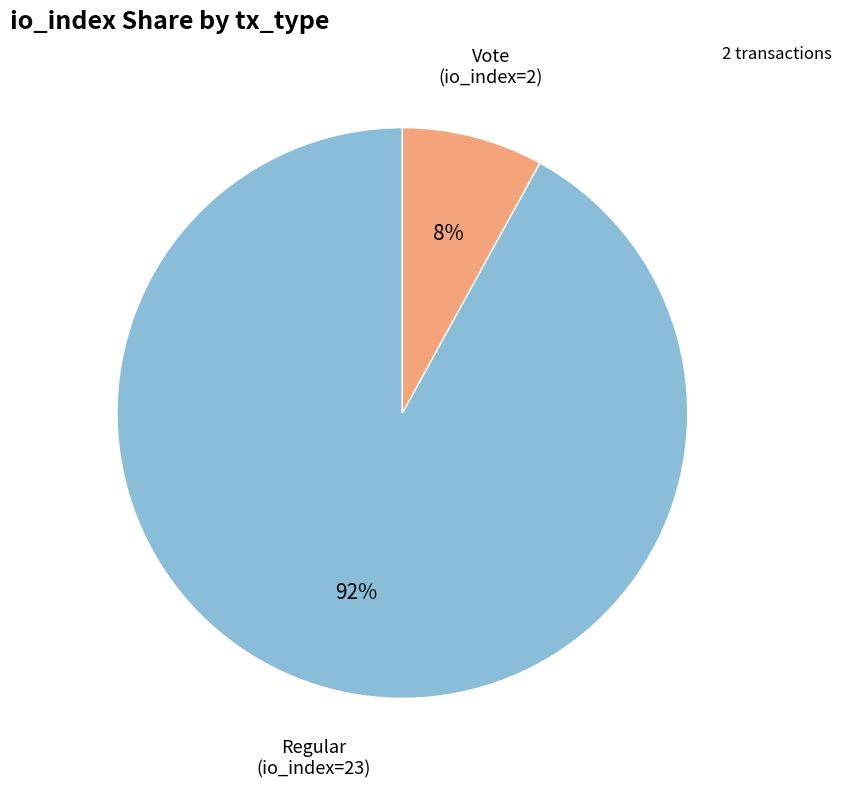

To the nearest percent, what is the average slice percentage?

50%